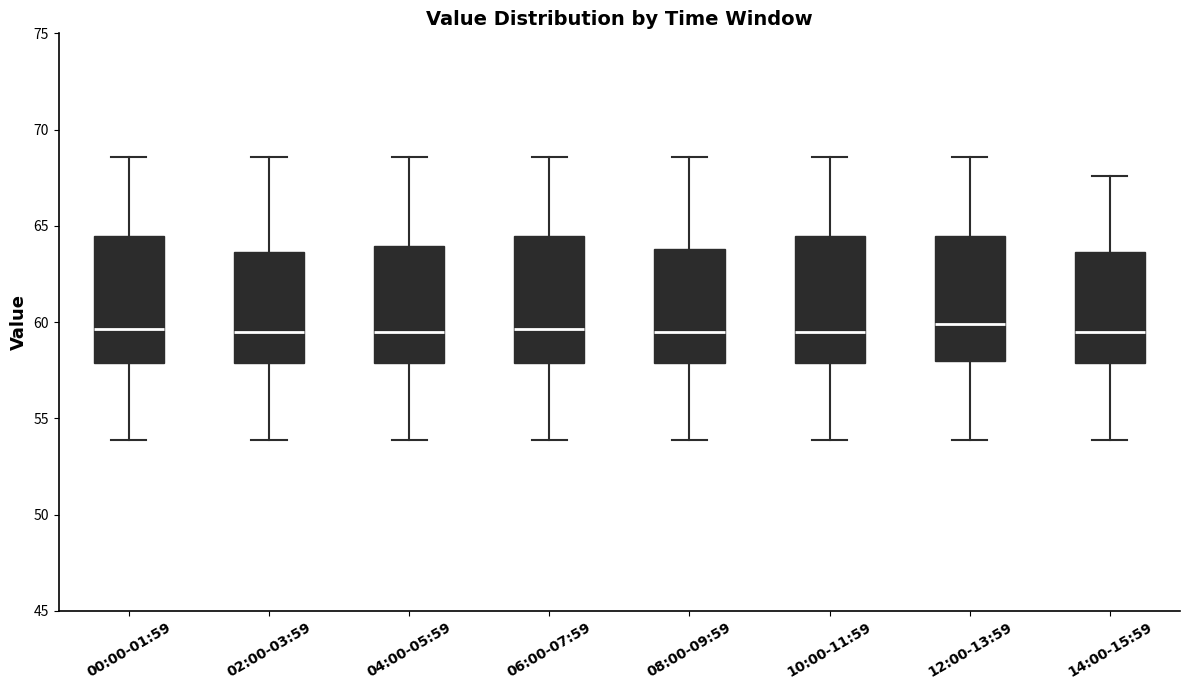

Reading left to right, read every box against the y-axis: the position of its median line, the range the box covers, and the ends of its whiskers. The values are not printed on the chart, so give them approximately, as read against the axis.

00:00-01:59: median 59.5, box 58.0 to 64.5, whiskers 54.0 to 68.5
02:00-03:59: median 59.5, box 58.0 to 63.5, whiskers 54.0 to 68.5
04:00-05:59: median 59.5, box 58.0 to 64.0, whiskers 54.0 to 68.5
06:00-07:59: median 59.5, box 58.0 to 64.5, whiskers 54.0 to 68.5
08:00-09:59: median 59.5, box 58.0 to 64.0, whiskers 54.0 to 68.5
10:00-11:59: median 59.5, box 58.0 to 64.5, whiskers 54.0 to 68.5
12:00-13:59: median 60.0, box 58.0 to 64.5, whiskers 54.0 to 68.5
14:00-15:59: median 59.5, box 58.0 to 63.5, whiskers 54.0 to 67.5